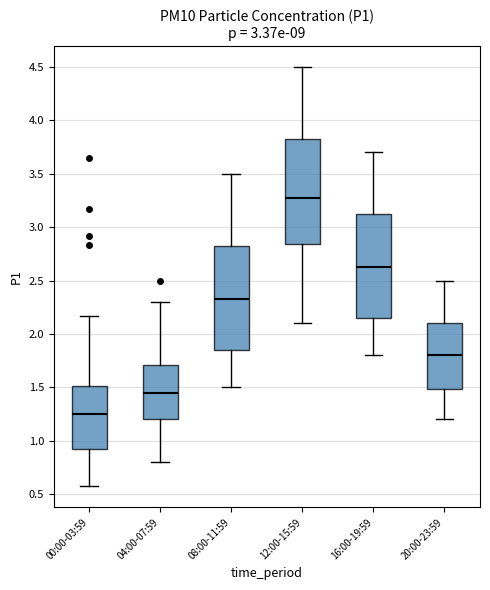

Reading left to right, read every box against the y-axis: the position of its median line, the range the box covers, and the ends of its whiskers. The values are not printed on the chart, so give them approximately, as read against the axis.

00:00-03:59: median 1.25, box 0.90 to 1.50, whiskers 0.55 to 2.15
04:00-07:59: median 1.45, box 1.20 to 1.70, whiskers 0.80 to 2.30
08:00-11:59: median 2.35, box 1.85 to 2.85, whiskers 1.50 to 3.50
12:00-15:59: median 3.30, box 2.85 to 3.85, whiskers 2.10 to 4.50
16:00-19:59: median 2.65, box 2.15 to 3.15, whiskers 1.80 to 3.70
20:00-23:59: median 1.80, box 1.50 to 2.10, whiskers 1.20 to 2.50